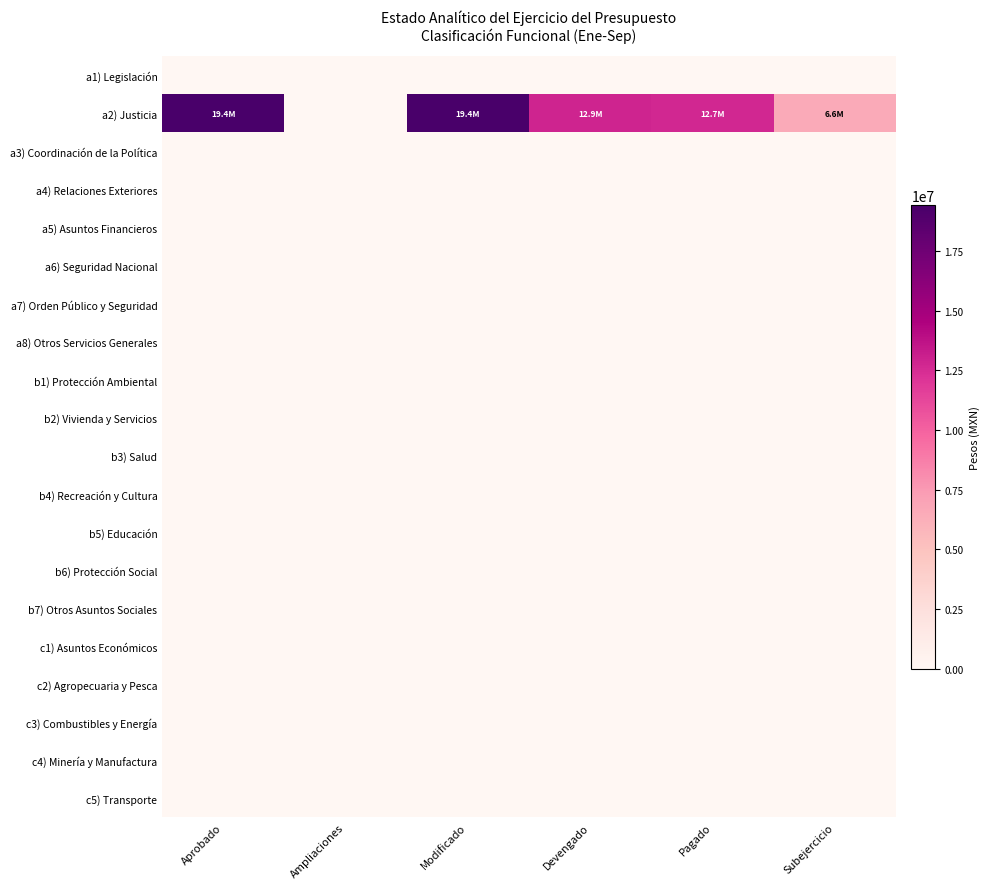

At which category is the sum across all series the highest?

Aprobado